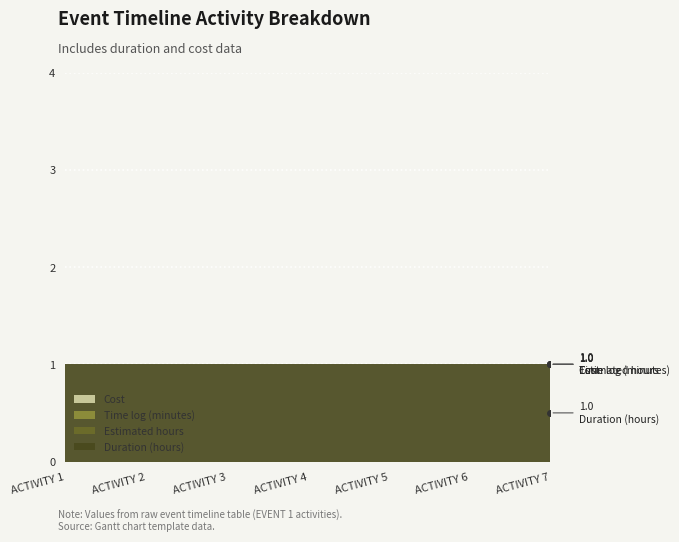

What is the total value across all series at ACTIVITY 4?

1